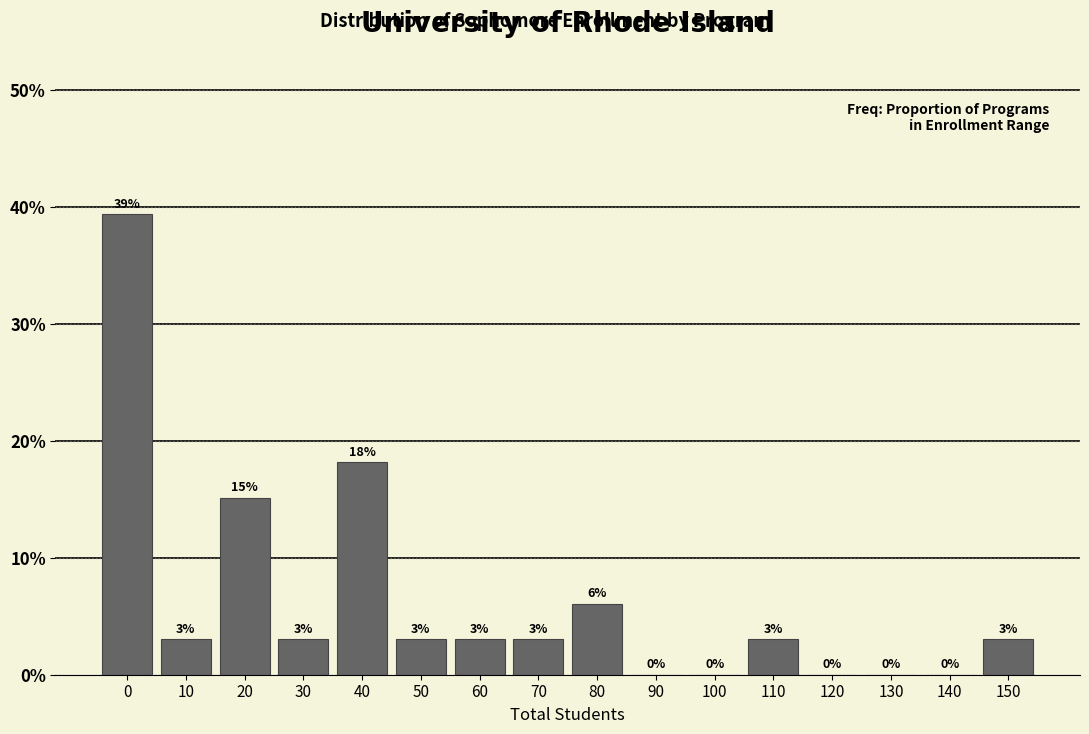

What is the maximum value shown in the chart?

39.4